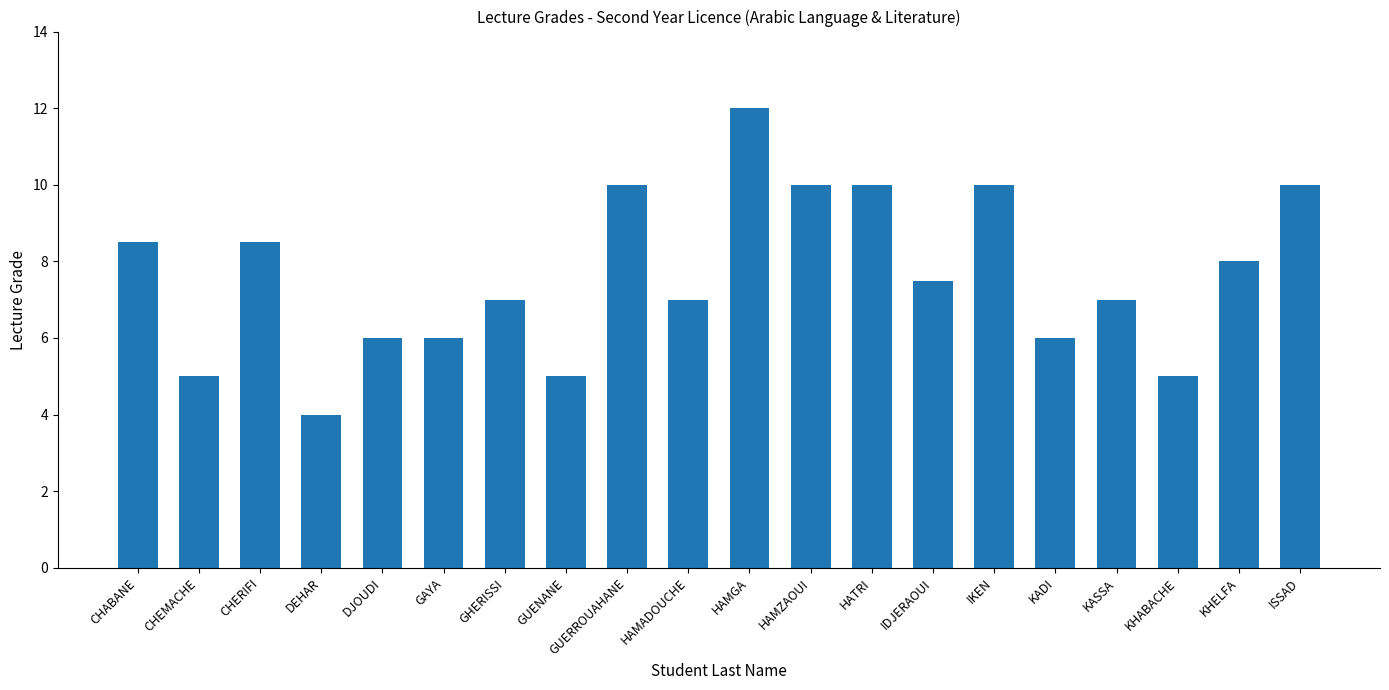

How many bars are there in total?

20